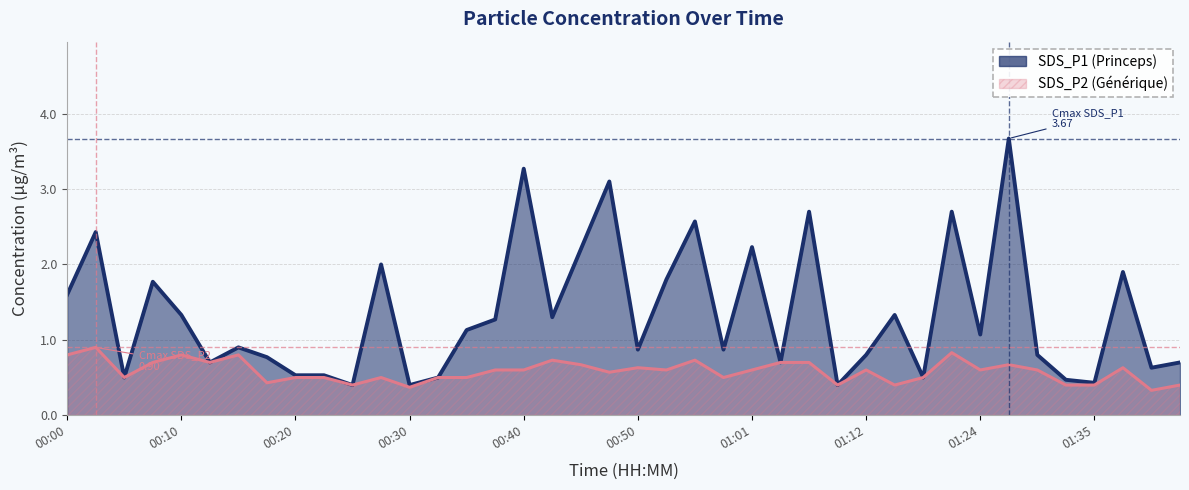

At which category does SDS_P2 reach its first local valley?

00:05